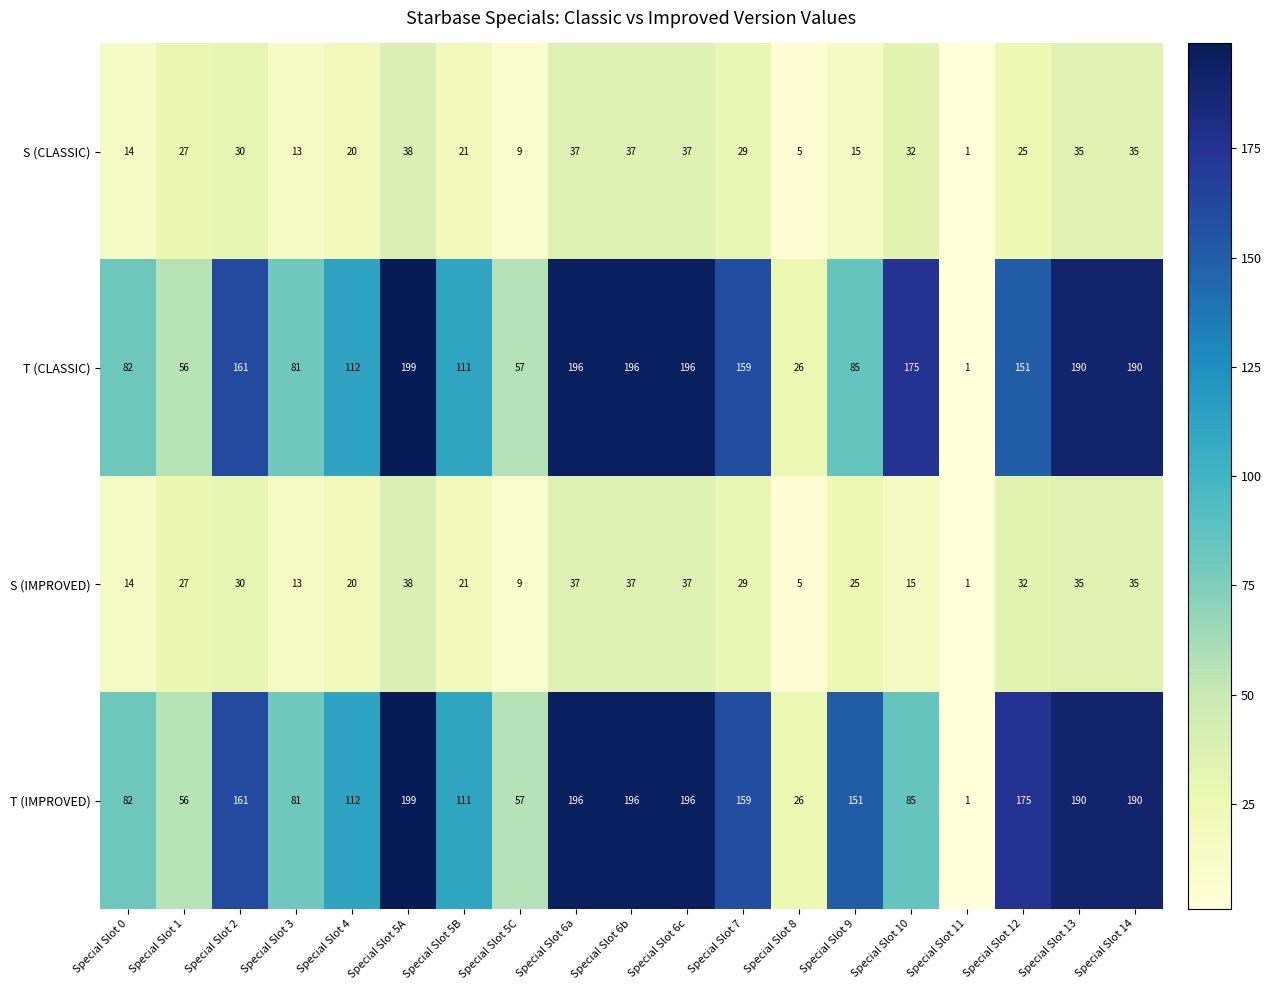

The value of T (IMPROVED) at Special Slot 5A is 281. True or false?

False